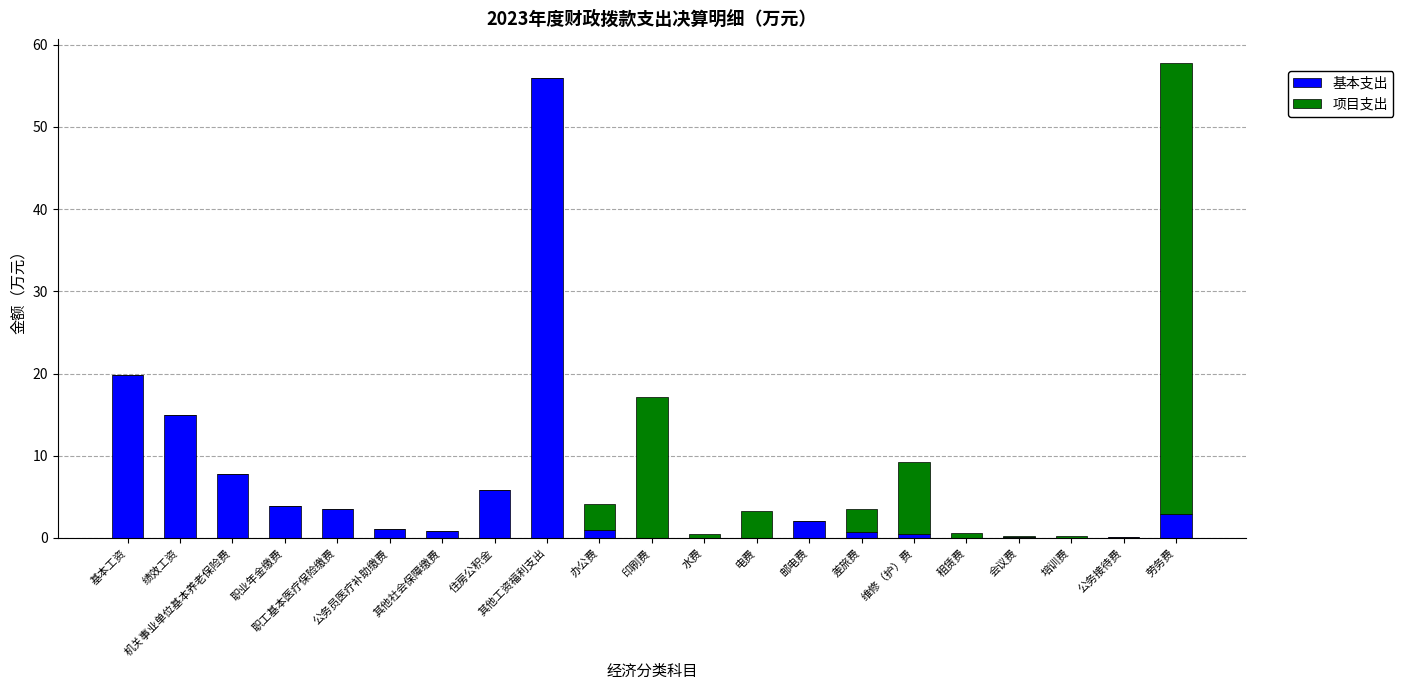

What is the sum of all 基本支出 values?

121.0